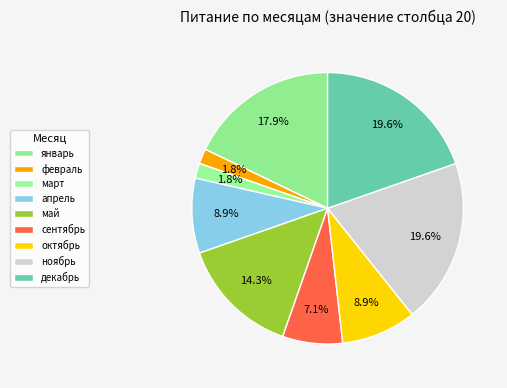

Is it true that октябрь is 18% of the pie?

False